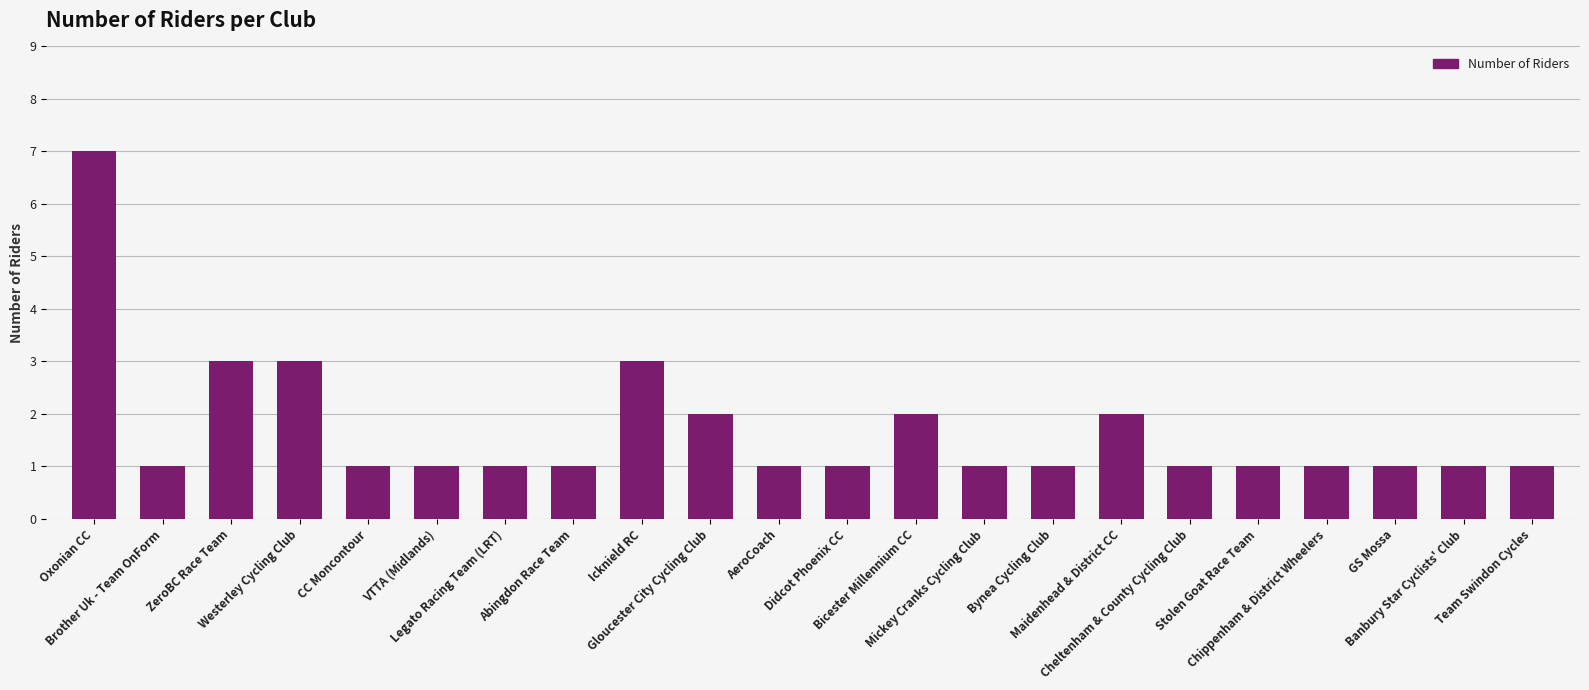

What is the maximum value shown in the chart?

7